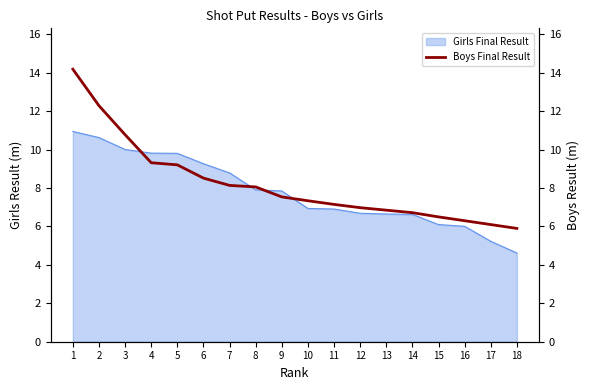

What is the average value?

8.2